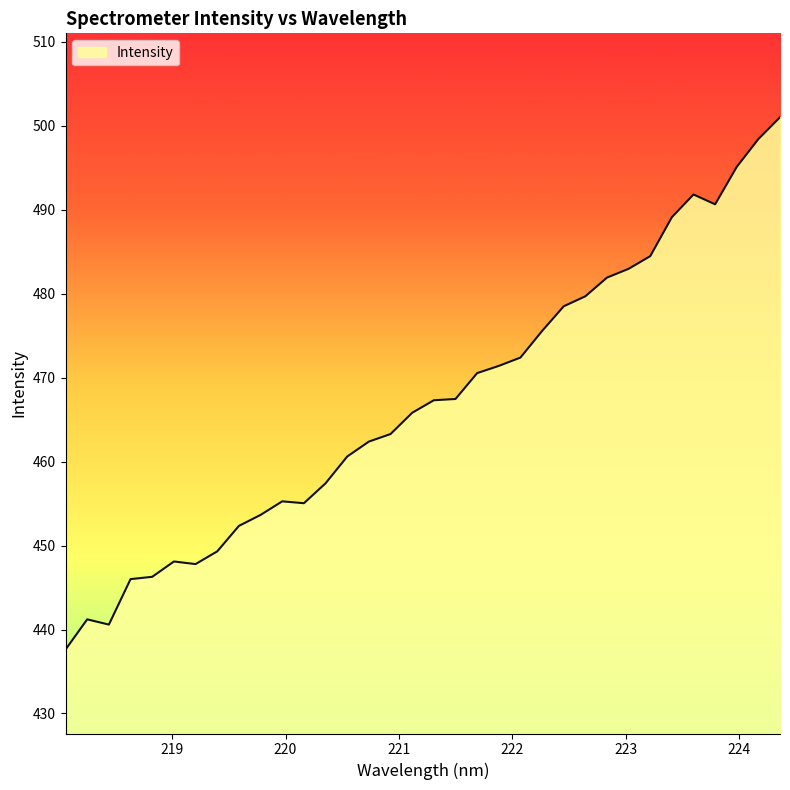

What is the maximum value shown in the chart?

501.0